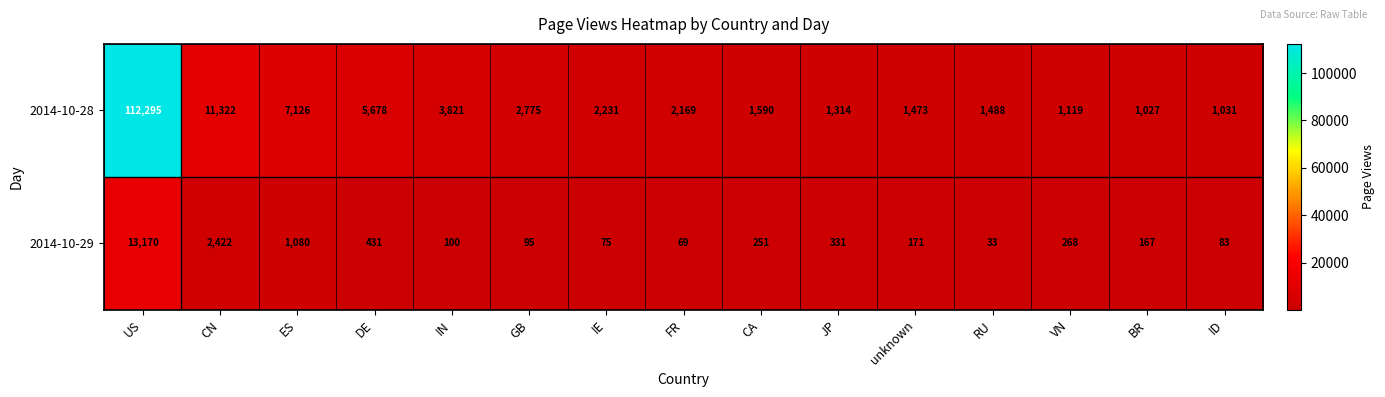

What is the minimum value shown in the chart?

33